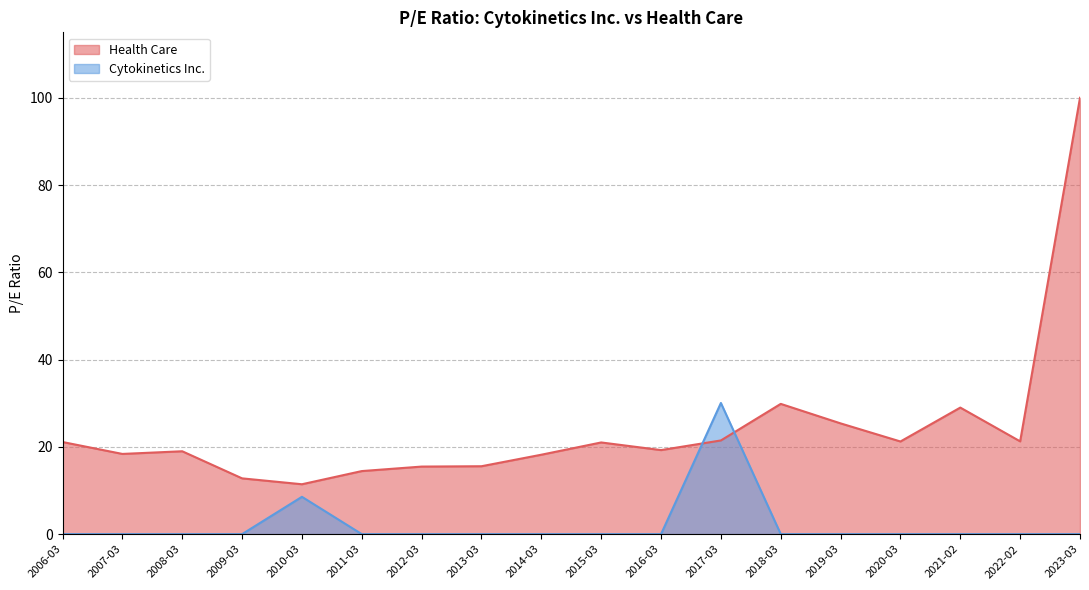

How many data points does each series have?

18